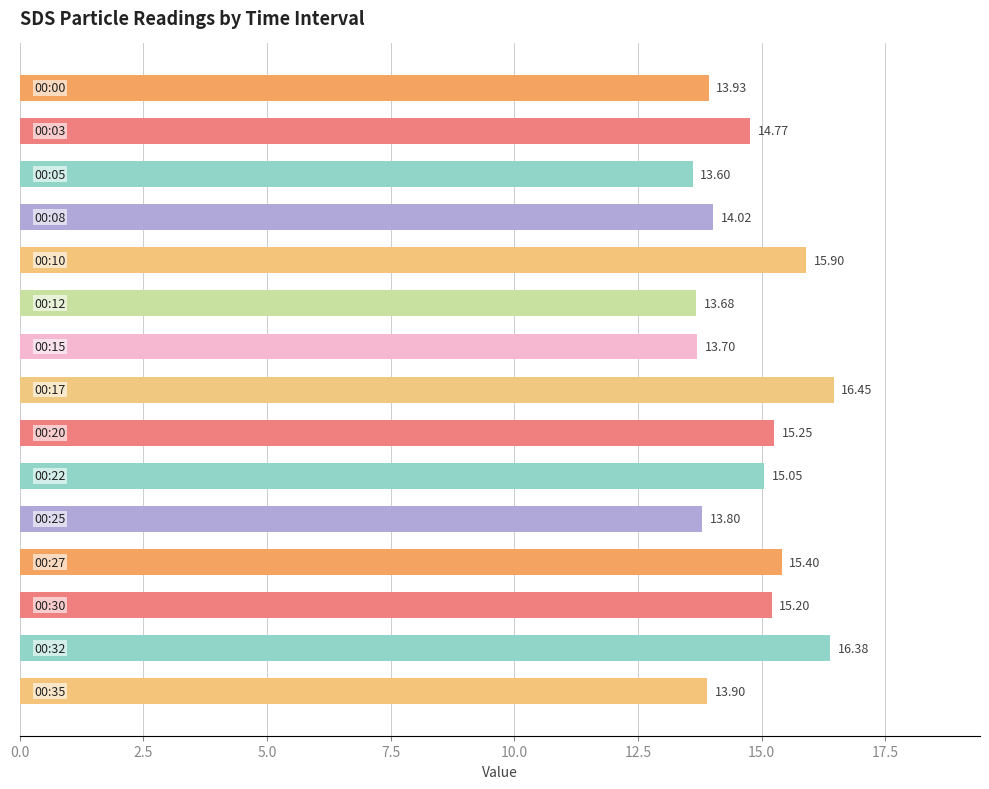

What is the average value?

14.7